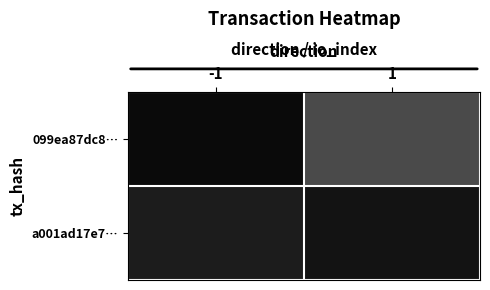

Count the number of data series in this chart.

2